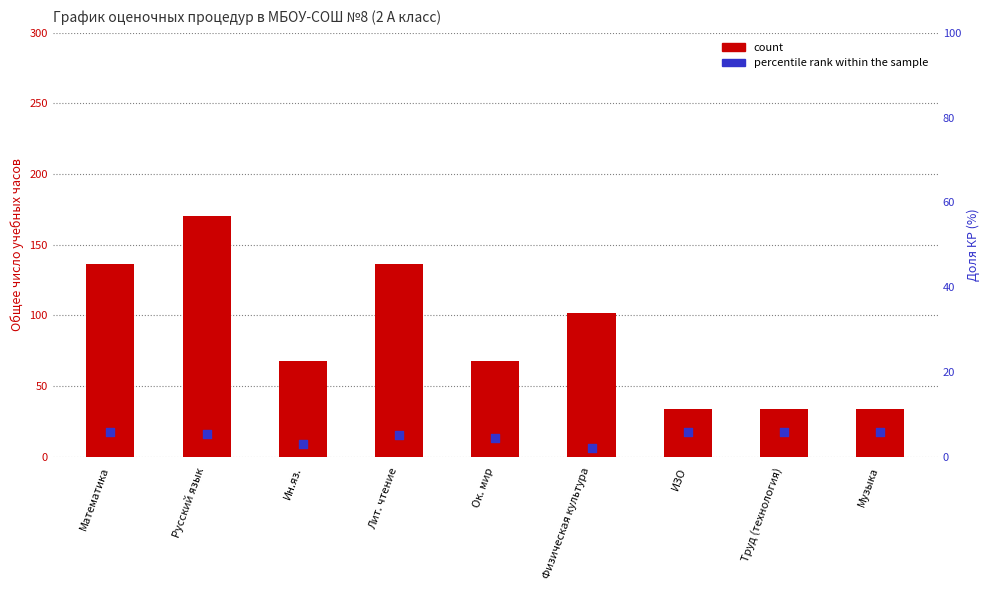

What are all the series names shown in the legend?

count, percentile rank within the sample